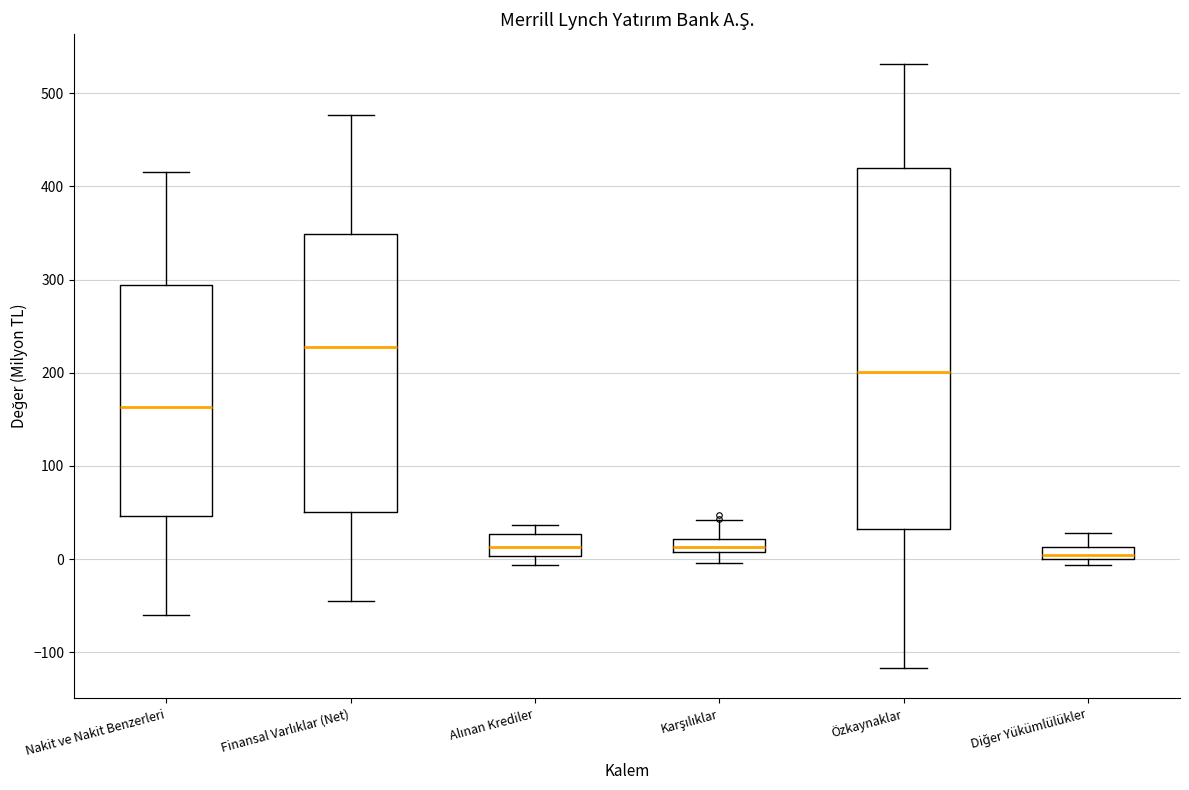

Where is the lower edge of the box for Özkaynaklar on the y-axis? The values are not printed on the chart, so give them approximately, as read against the axis.

30